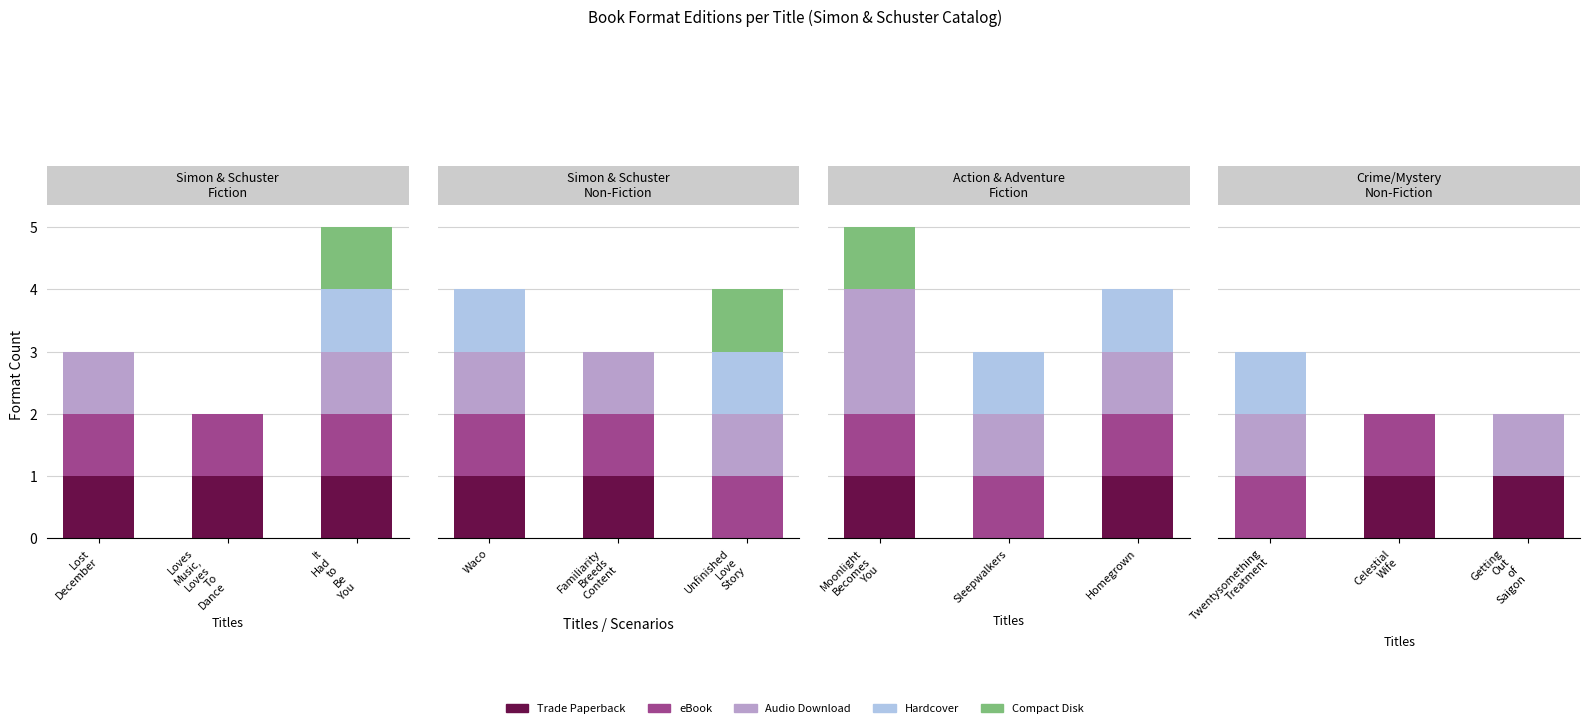

The value of Trade Paperback at It
Had
to
Be
You is 0. True or false?

False